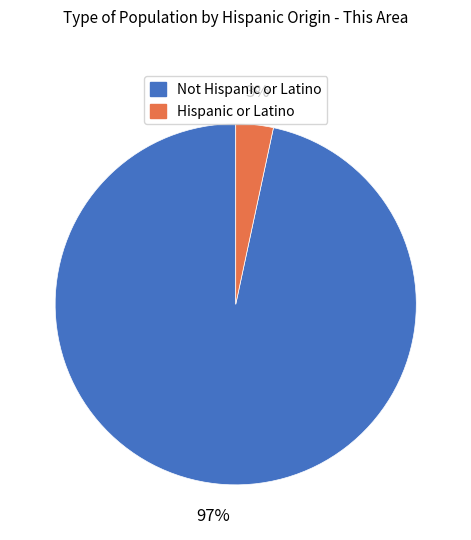

To the nearest percent, what portion does Hispanic or Latino represent?

3%